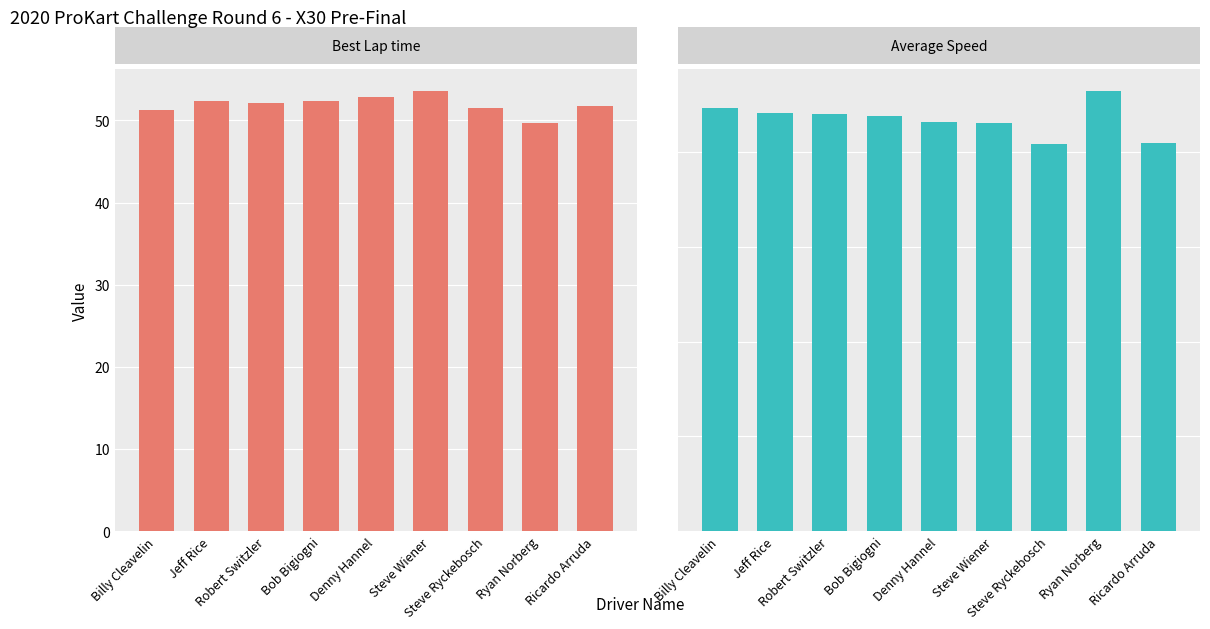

Is it true that Average Speed equals 43.2 at Denny Hannel?

True